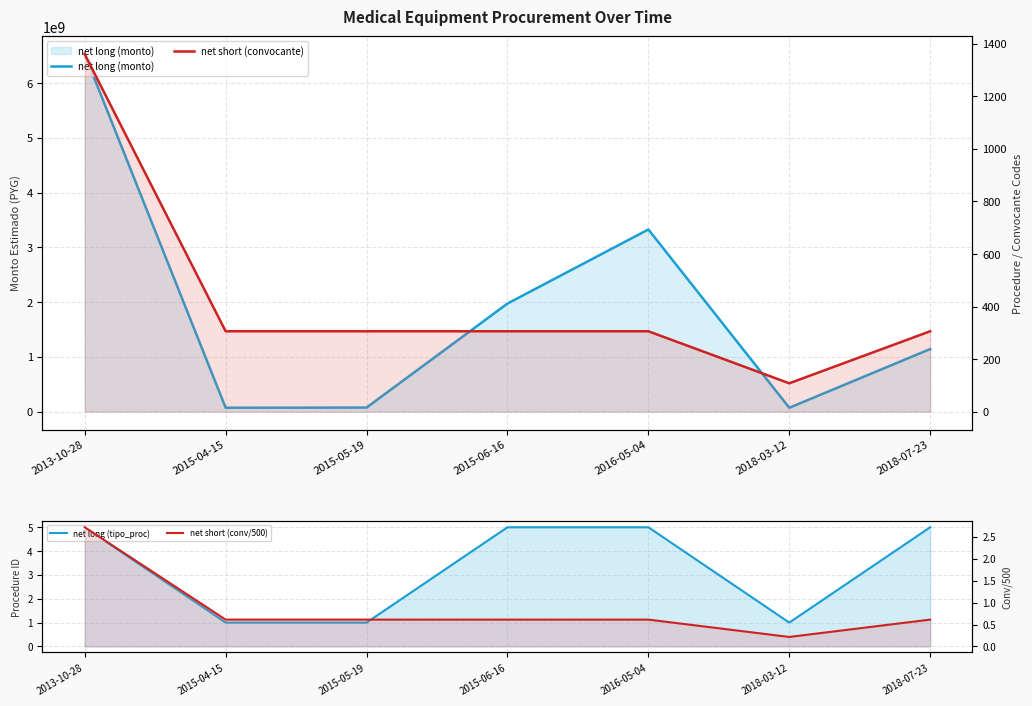

Which label corresponds to the largest value in the chart?

2013-10-28